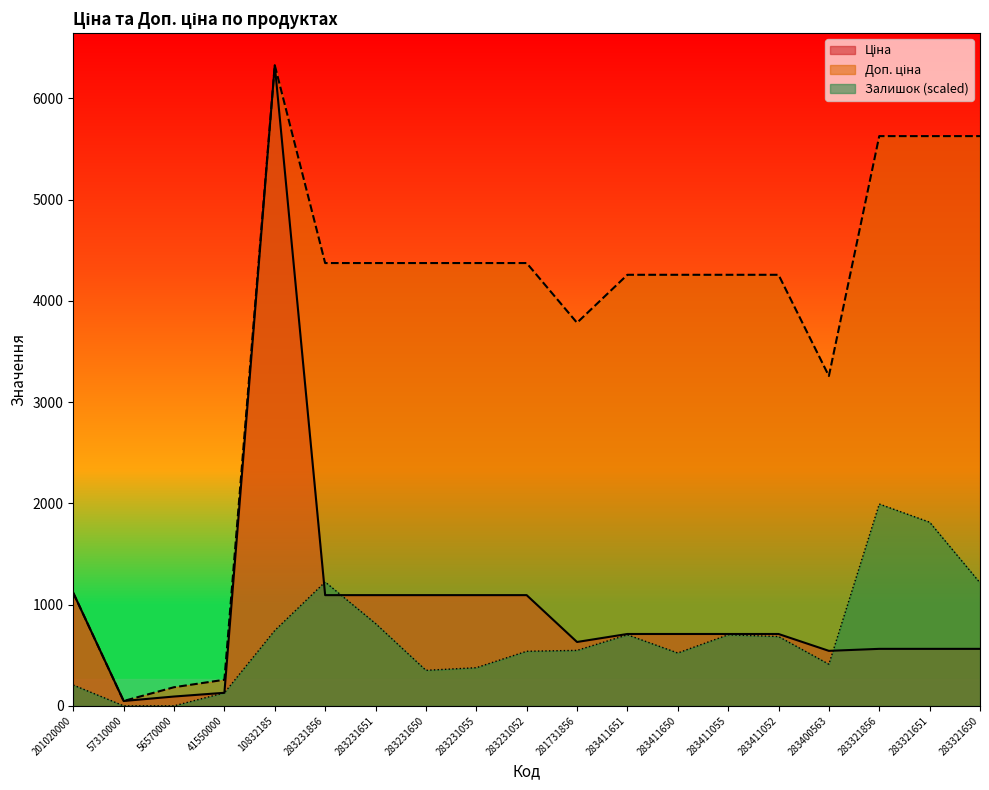

True or false: Ціна and Доп. ціна intersect in this chart.

False